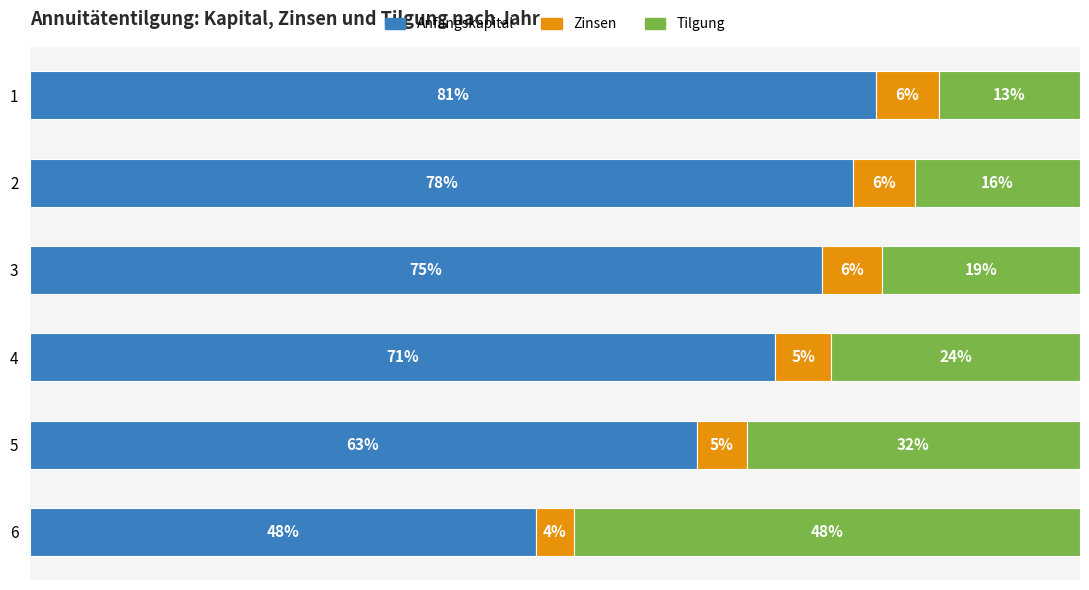

List the series in order of their overall mean, highest first.

Anfangskapital, Tilgung, Zinsen